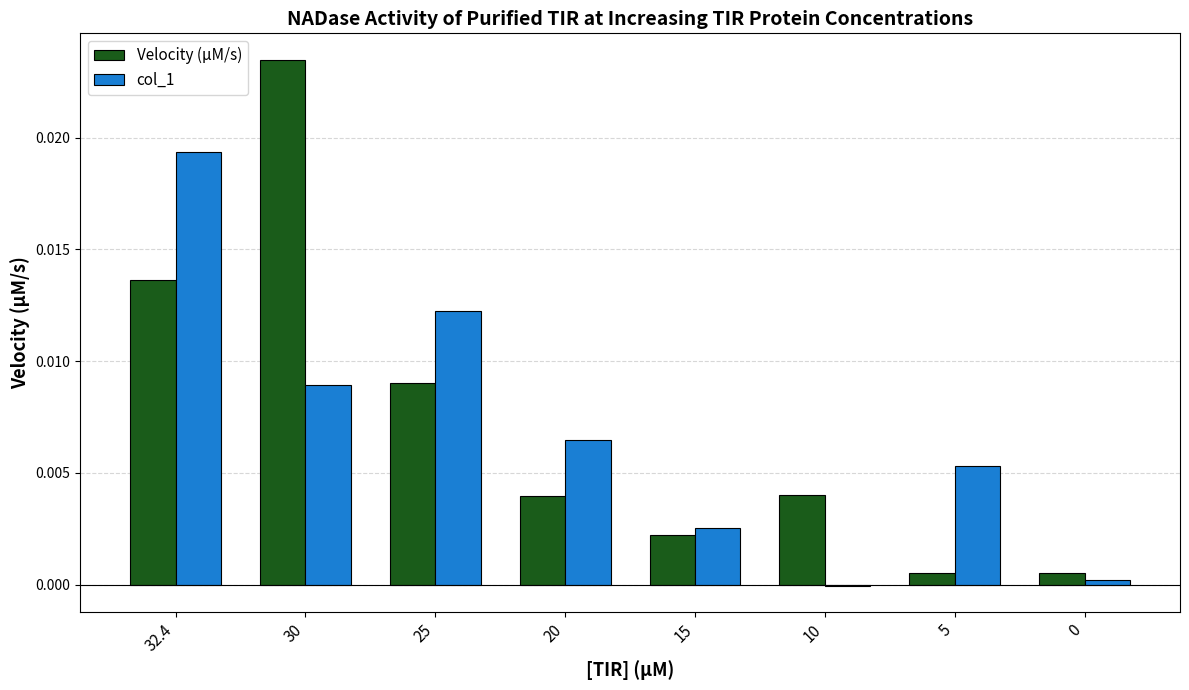

Which category has the highest value across all series?

30